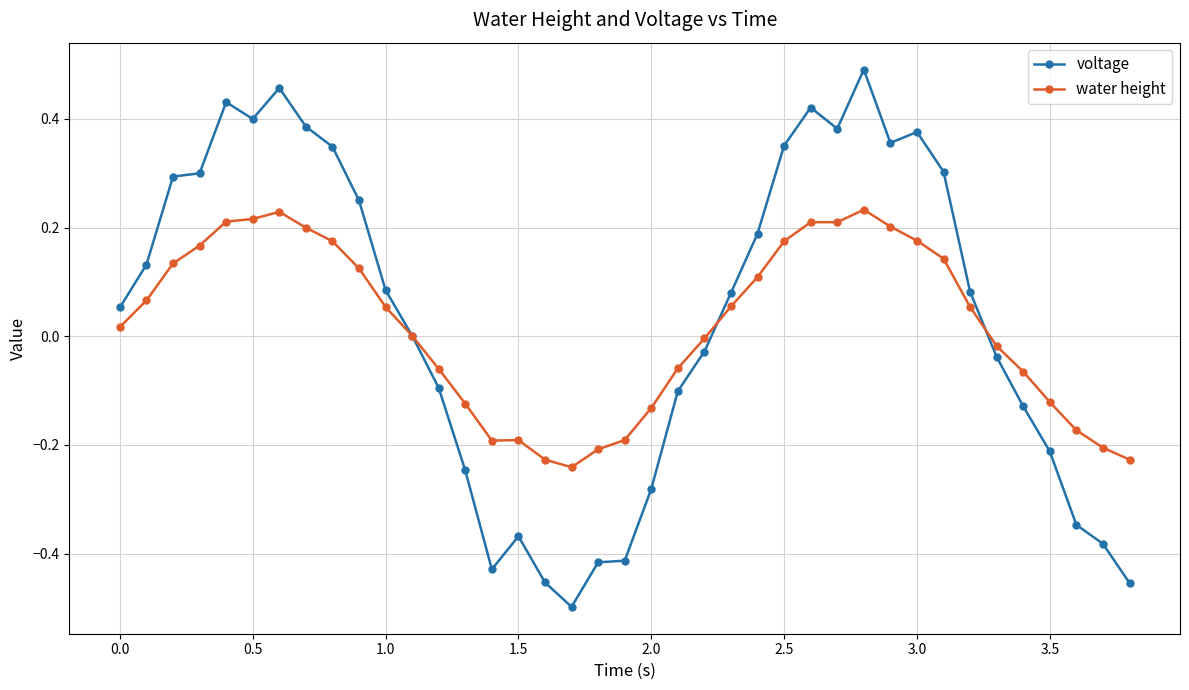

Which series has the largest total across all categories?

voltage